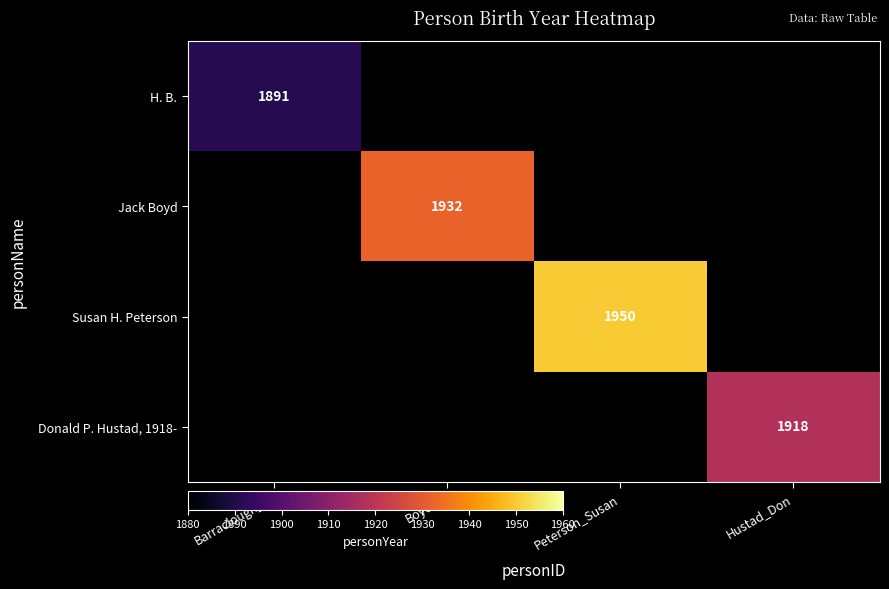

At how many categories does at least one series exceed 1917?

3